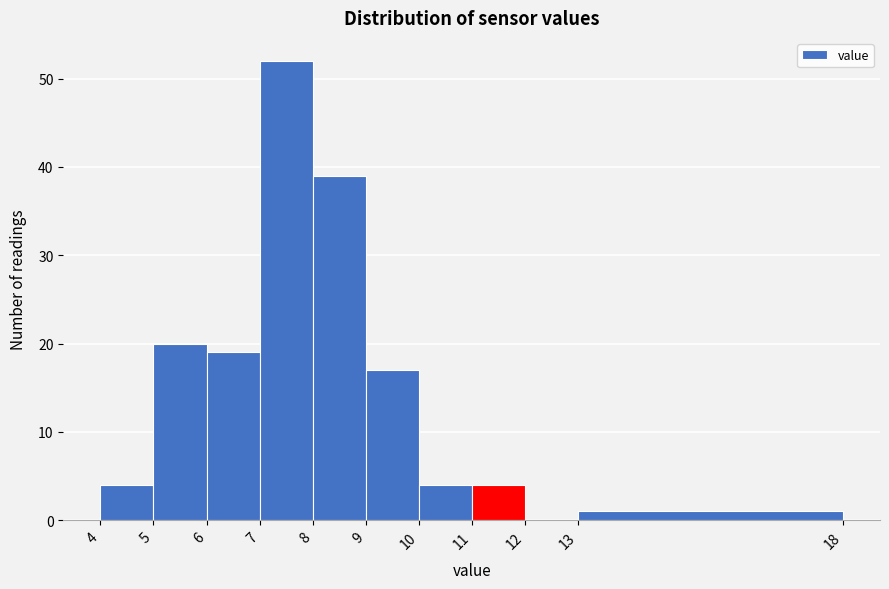

Reading left to right, list every bar in this chart as the range it spans on the x-axis followed by its height. The values are not printed on the chart, so give them approximately, as read against the axis.

4 to 5: 4
5 to 6: 20
6 to 7: 19
7 to 8: 52
8 to 9: 39
9 to 10: 17
10 to 11: 4
11 to 12: 4
12 to 13: 0
13 to 18: 1